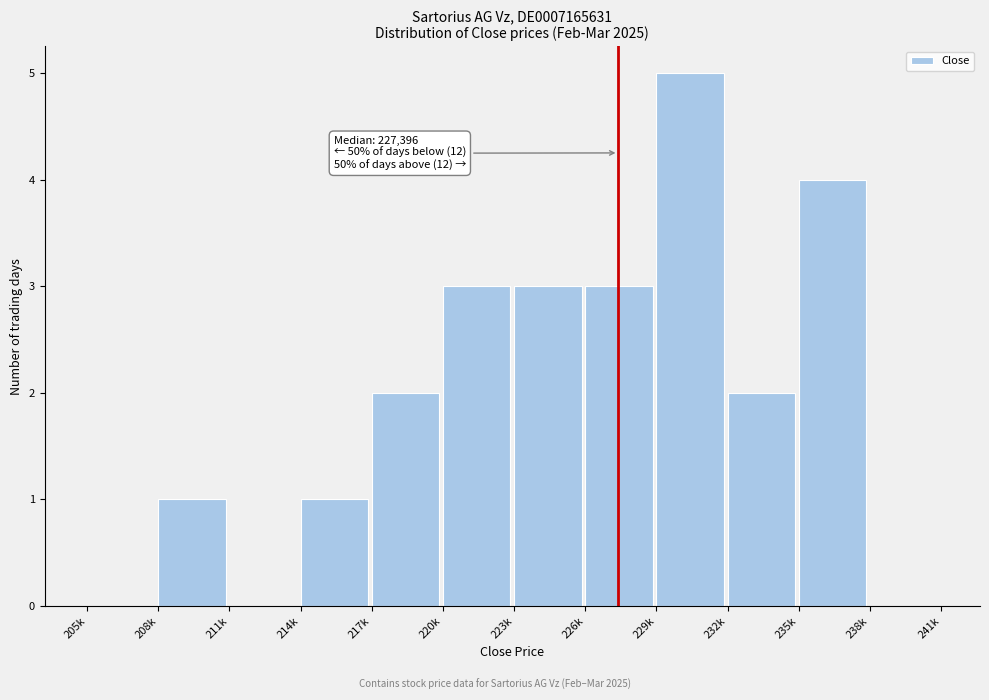

Reading right to left, list all the values displayed in this chart.

238k=0	235k=4	232k=2	229k=5	226k=3	223k=3	220k=3	217k=2	214k=1	211k=0	208k=1	205k=0